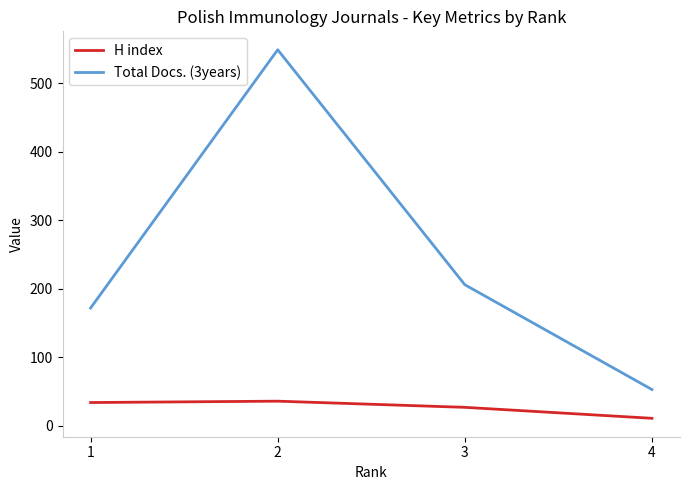

True or false: Total Docs. (3years) and H index cross at least once.

False